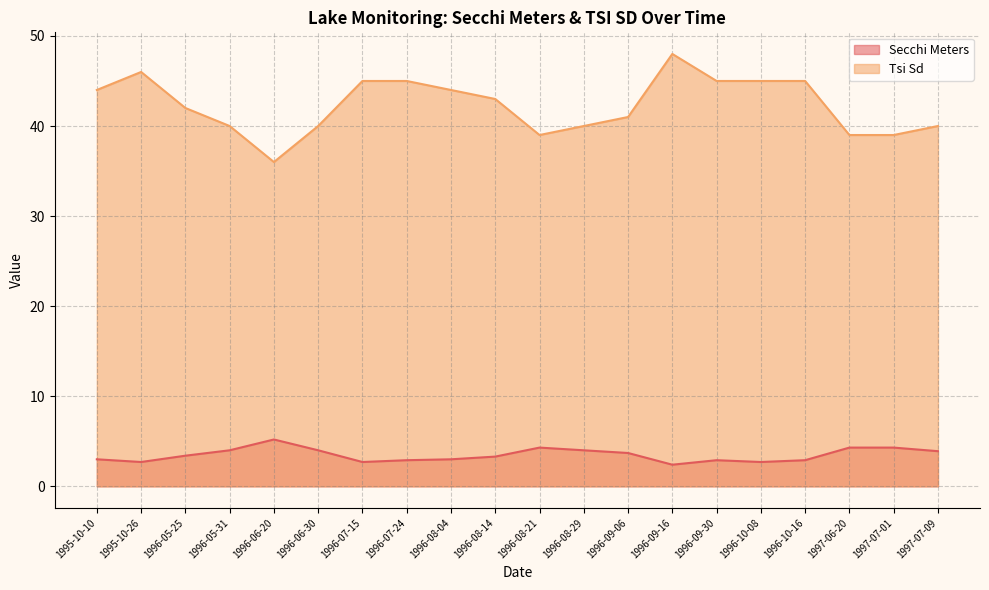

What is the maximum value shown in the chart?

48.0